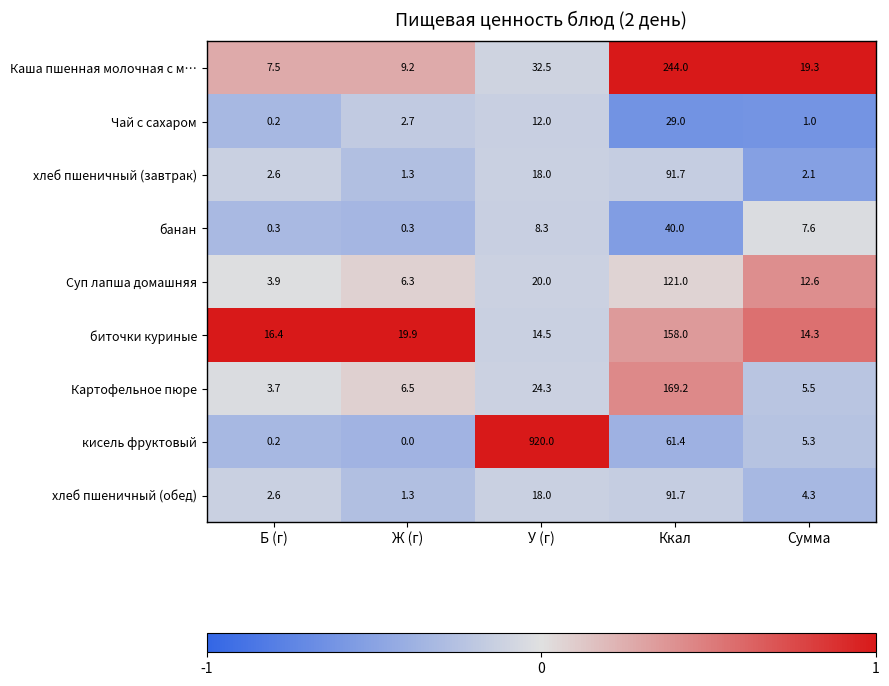

Where is Чай с сахаром nearest to the value 14?

У (г)